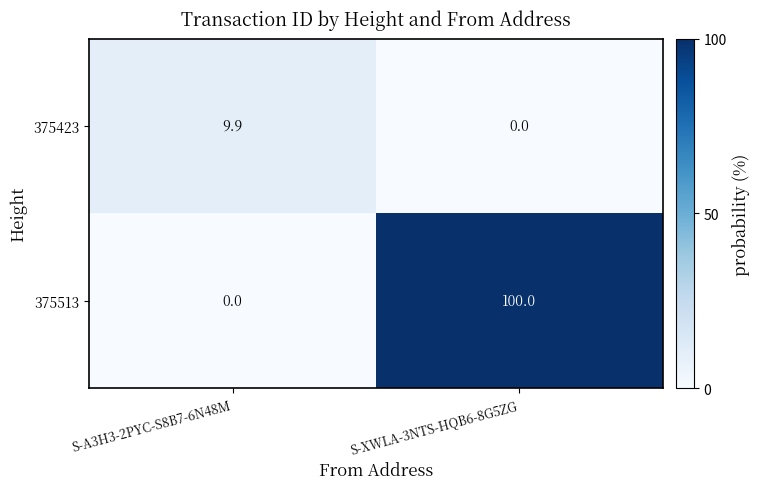

What is the total value across all series at S-A3H3-2PYC-S8B7-6N48M?

9.9